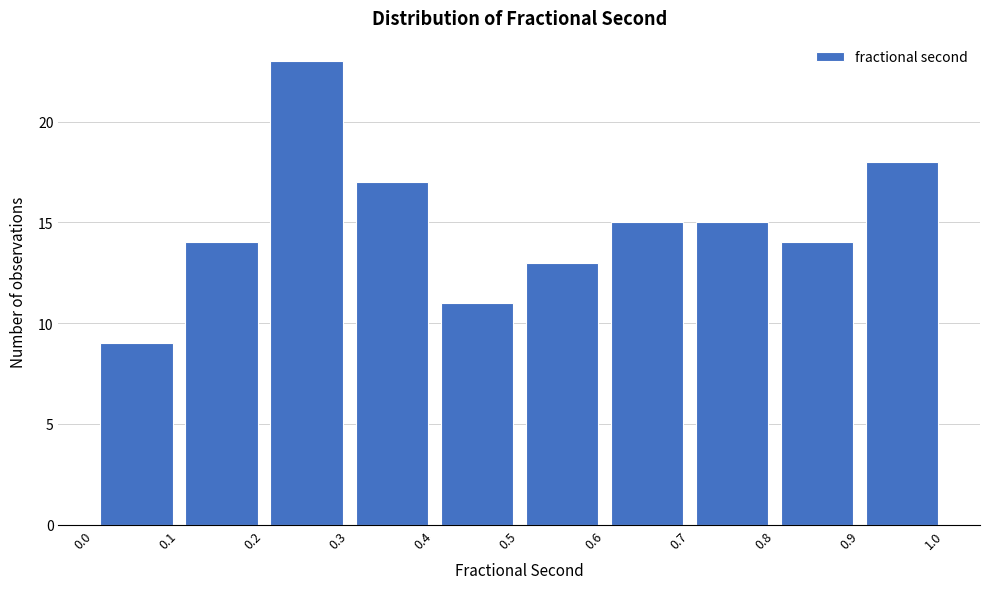

Reading left to right, list every bar in this chart as the range it spans on the x-axis followed by its height. The values are not printed on the chart, so give them approximately, as read against the axis.

0.0 to 0.1: 9
0.1 to 0.2: 14
0.2 to 0.3: 23
0.3 to 0.4: 17
0.4 to 0.5: 11
0.5 to 0.6: 13
0.6 to 0.7: 15
0.7 to 0.8: 15
0.8 to 0.9: 14
0.9 to 1.0: 18